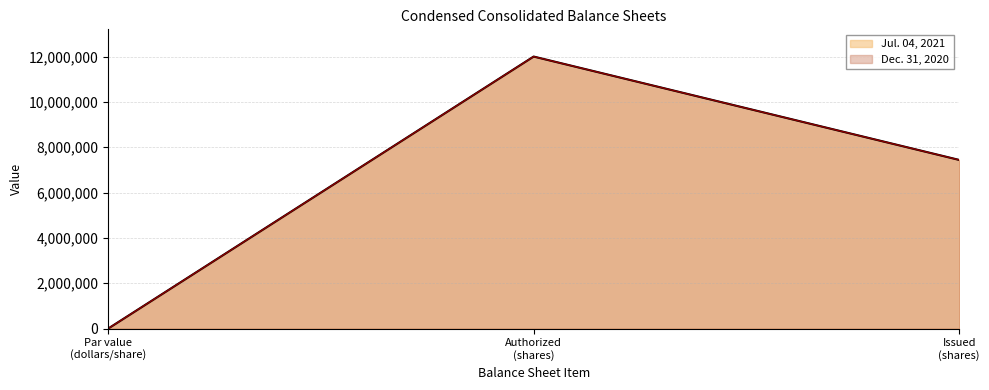

Reading right to left, transcribe all the data shown in this chart.

Jul. 04, 2021: 7440518	12000000	1
Dec. 31, 2020: 7440518	12000000	1